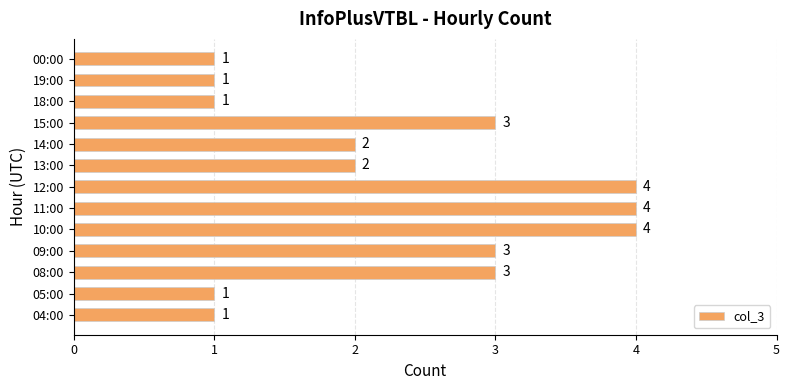

Reading top to bottom, list all the values displayed in this chart.

1	1	1	3	2	2	4	4	4	3	3	1	1